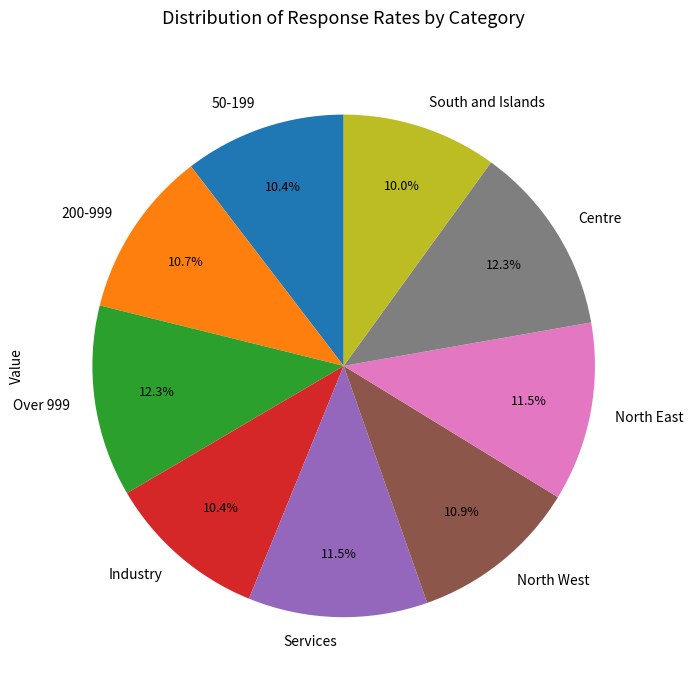

Which has a higher value, Industry or Over 999?

Over 999